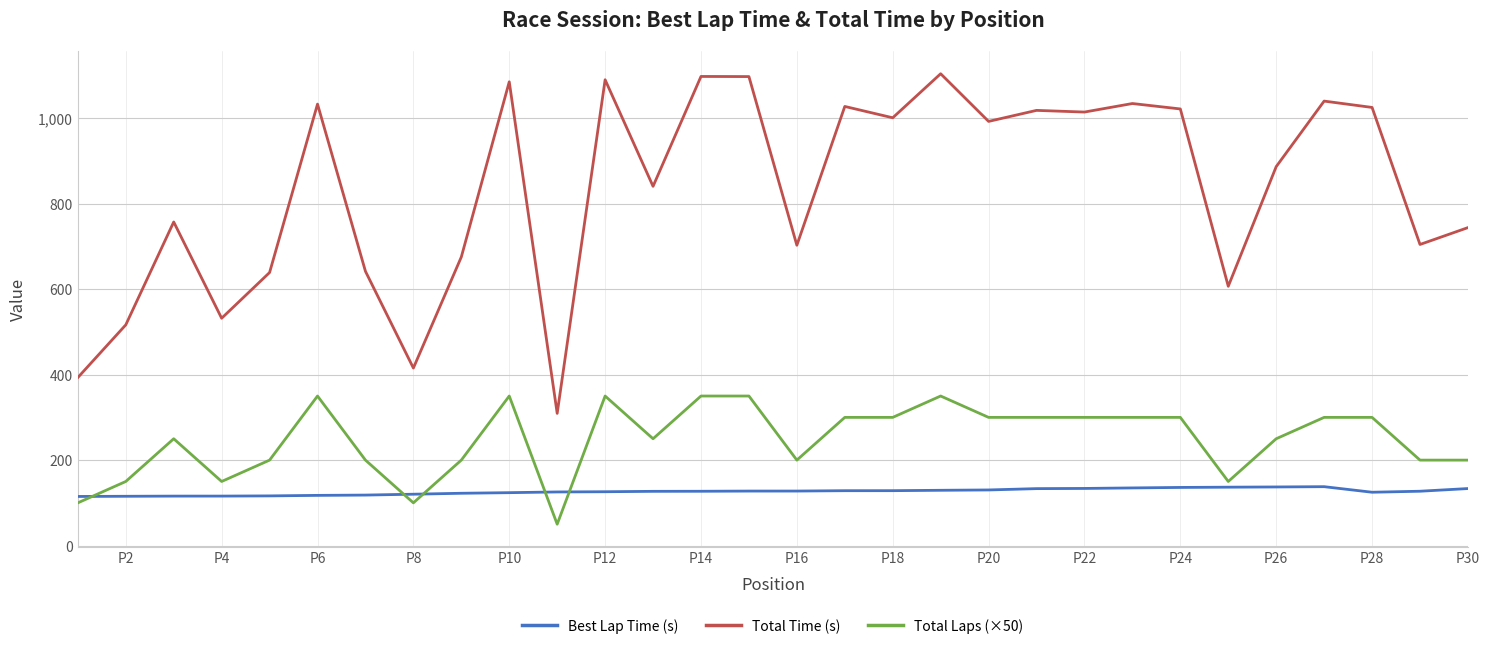

Which series has the largest range (max minus min)?

Total Time (s)